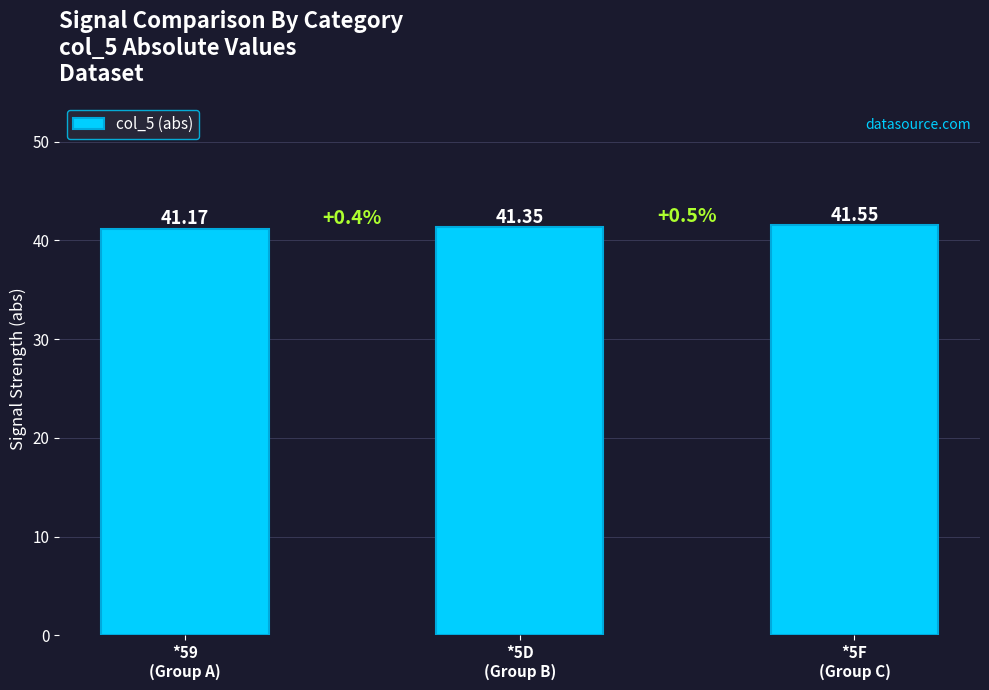

Approximately how many times larger is the value at *5D
(Group B) compared to *59
(Group A)?

1.0